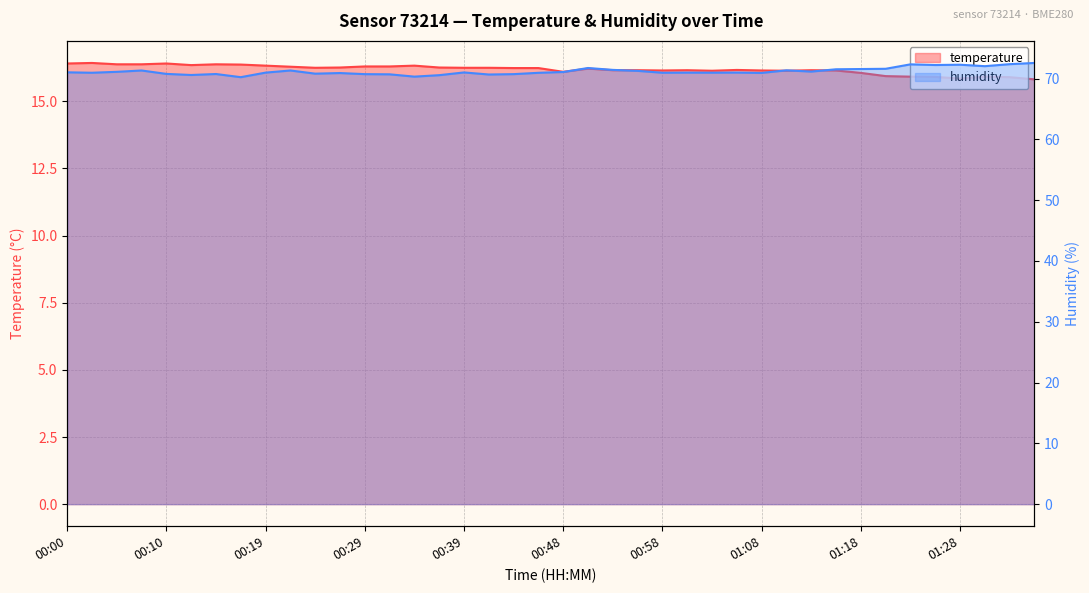

What are all the series names shown in the legend?

temperature, humidity